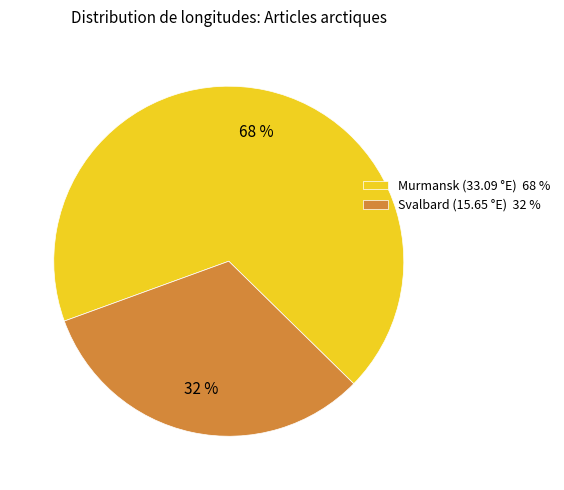

Is the sum of Murmansk (33.09 °E) 68 % and Svalbard (15.65 °E) 32 % greater than half?

Yes